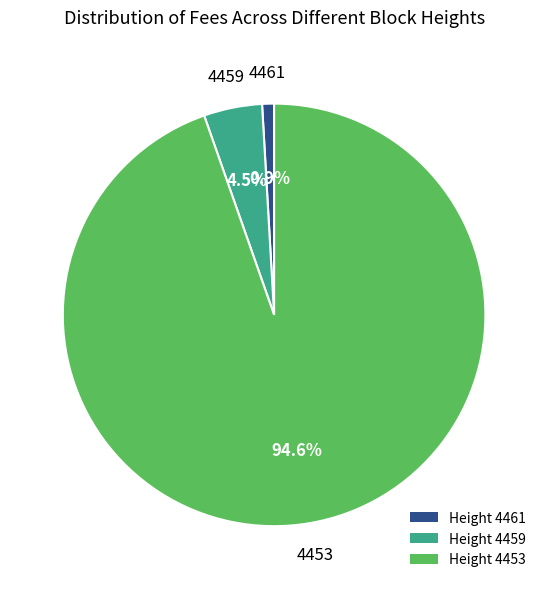

How many segments does this pie chart have?

3